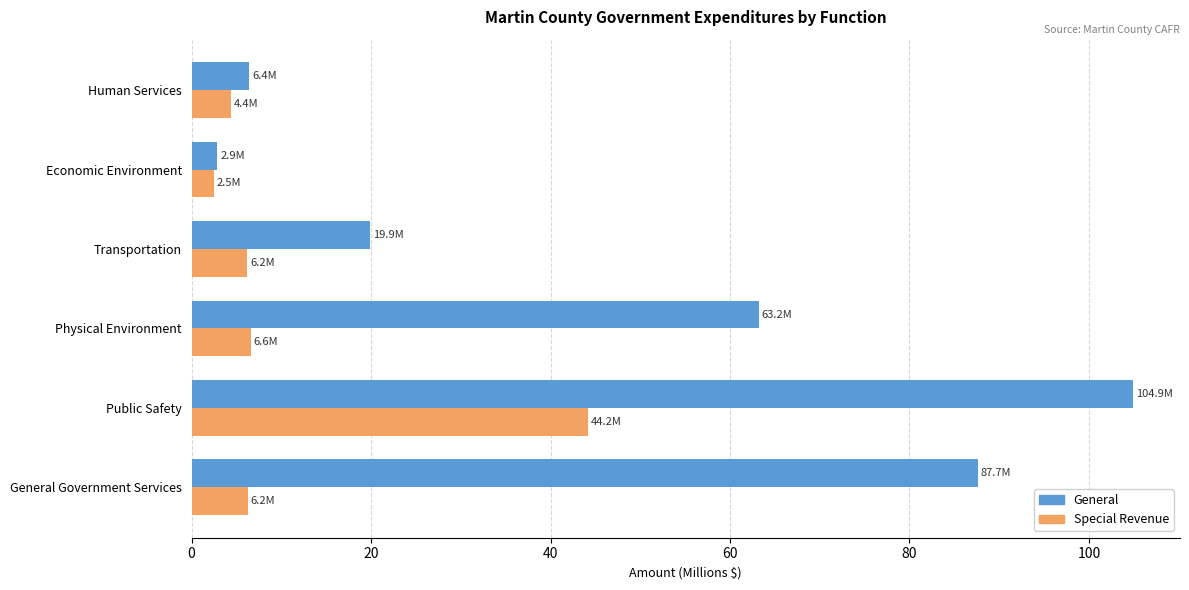

Count the number of data series in this chart.

2